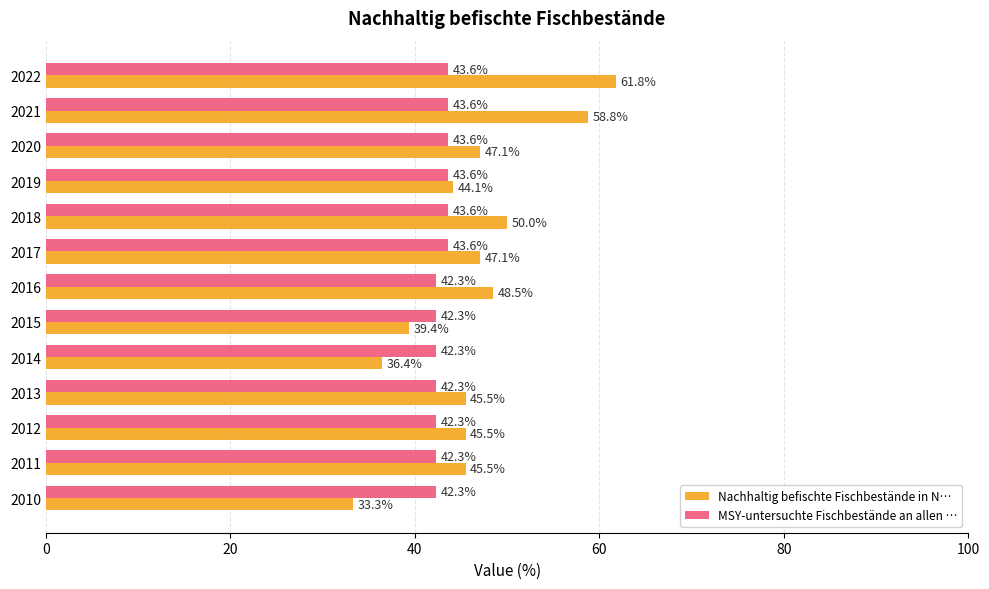

Which series has the widest spread of values?

Nachhaltig befischte Fischbestände in N…